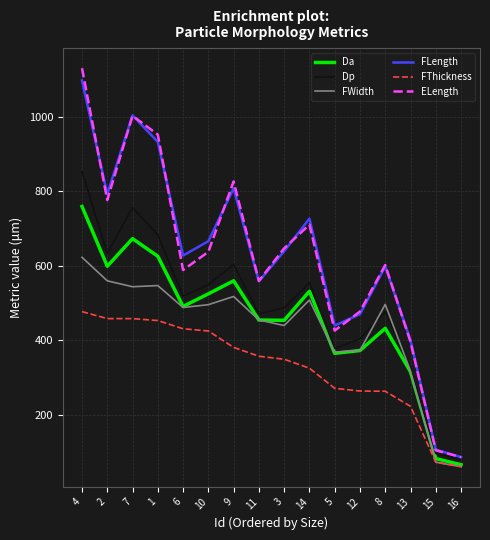

What is the difference between the highest and lowest values at 13?

177.1